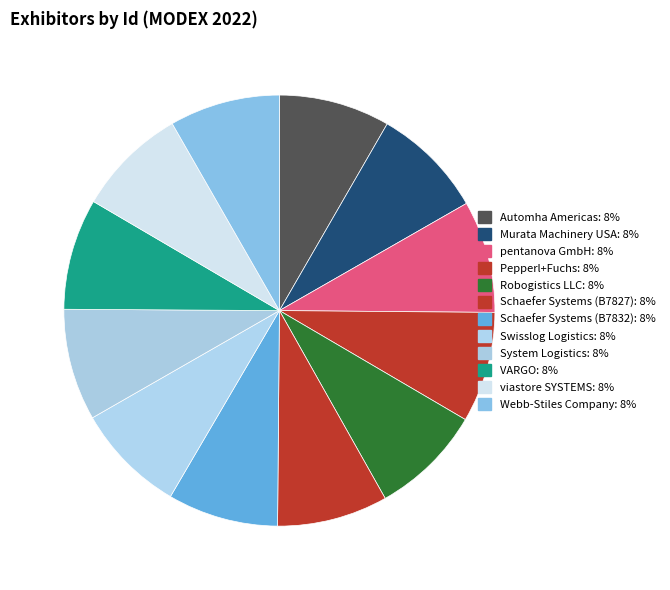

How many segments does this pie chart have?

12